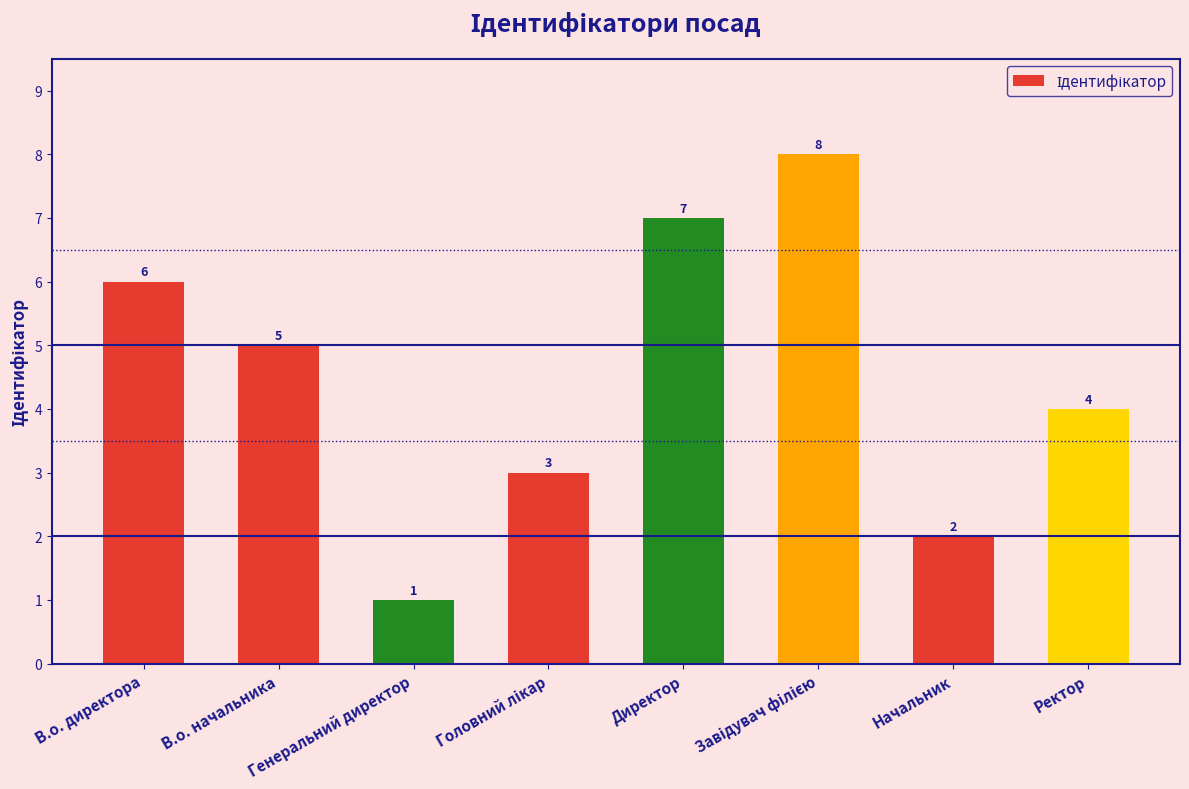

Count the values in the range 3 to 7.

5